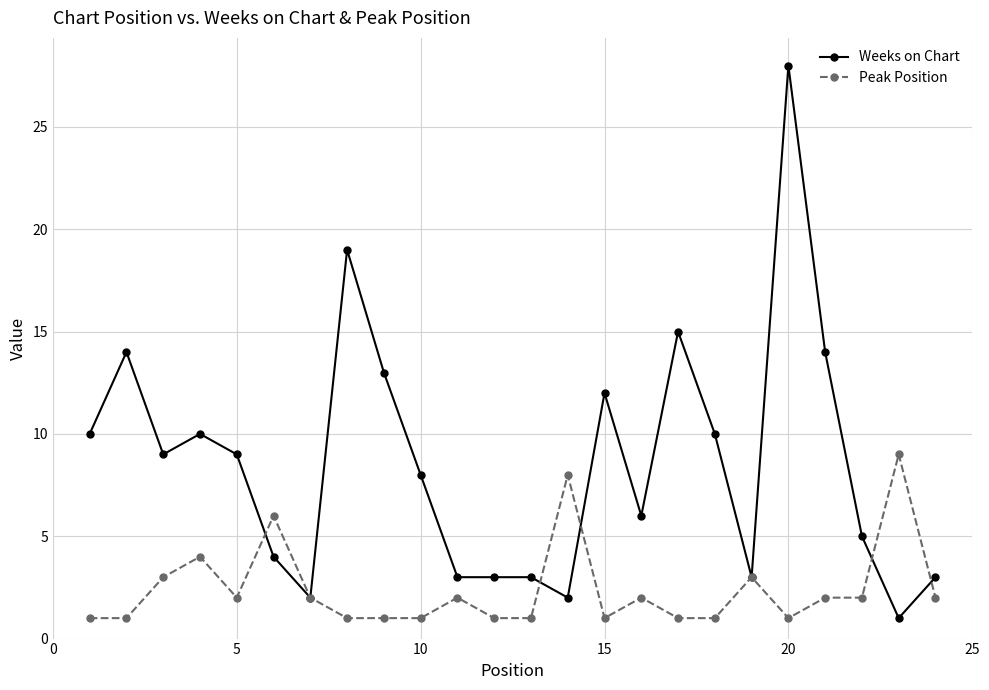

What is the highest value of the Weeks on Chart series?

28